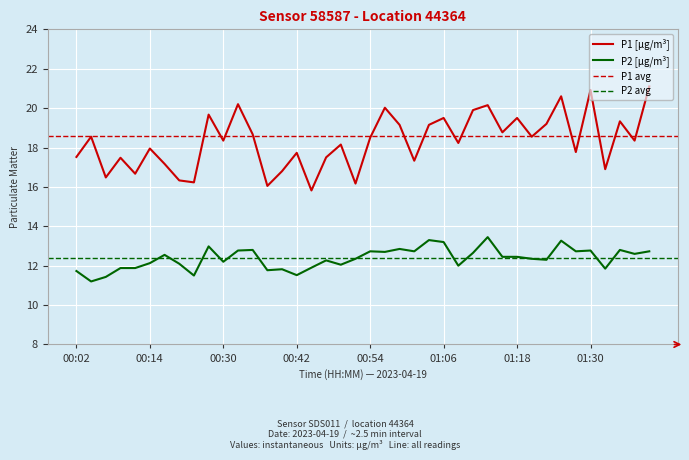

Reading left to right, list all the values displayed in this chart.

P1: 17.5	18.6	16.5	17.5	16.7	17.9	17.2	16.3	16.2	19.7	18.4	20.2	18.7	16.1	16.8	17.7	15.8	17.5	18.1	16.2	18.5	20.0	19.1	17.3	19.1	19.5	18.2	19.9	20.1	18.8	19.5	18.6	19.2	20.6	17.8	20.9	16.9	19.3	18.4	21.1
P2: 11.7	11.2	11.4	11.9	11.9	12.1	12.6	12.1	11.5	13.0	12.2	12.8	12.8	11.8	11.8	11.5	11.9	12.3	12.1	12.3	12.7	12.7	12.8	12.7	13.3	13.2	12.0	12.7	13.4	12.4	12.4	12.3	12.3	13.3	12.7	12.8	11.8	12.8	12.6	12.7